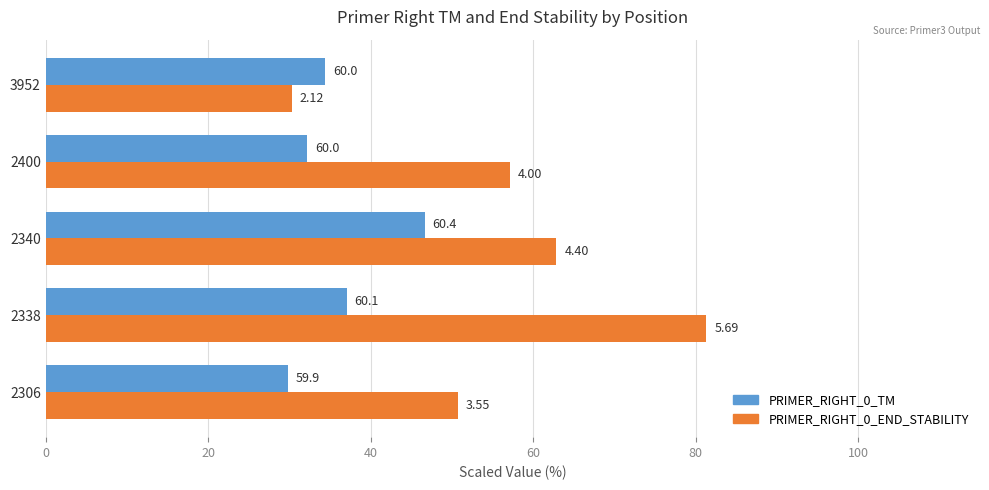

Which series has the largest total across all categories?

PRIMER_RIGHT_0_END_STABILITY